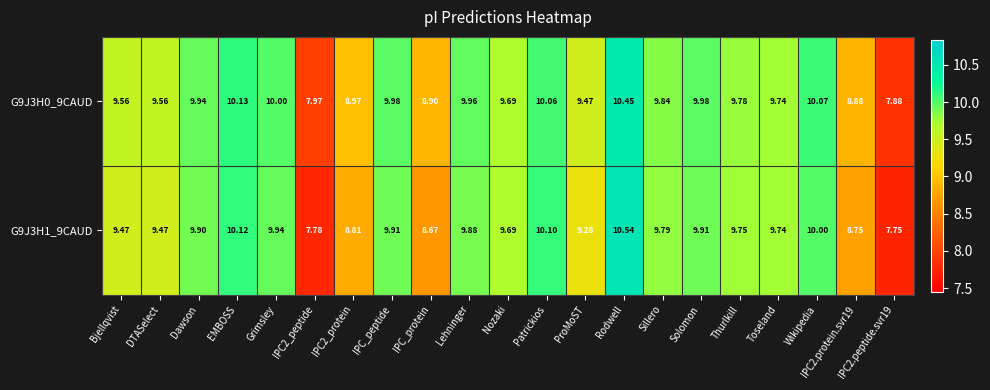

At which label does G9J3H1_9CAUD reach its peak?

Rodwell